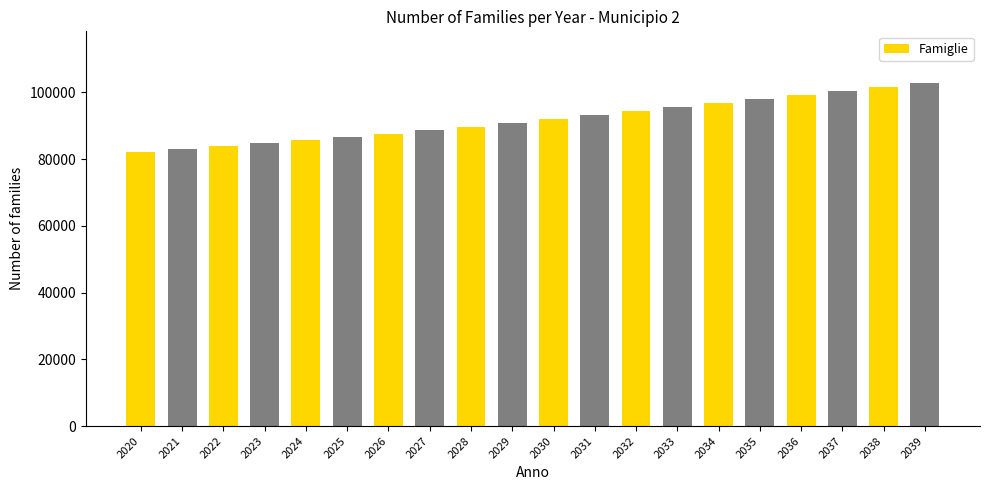

What is the ratio of the value at 2027 to the value at 2034?

0.9